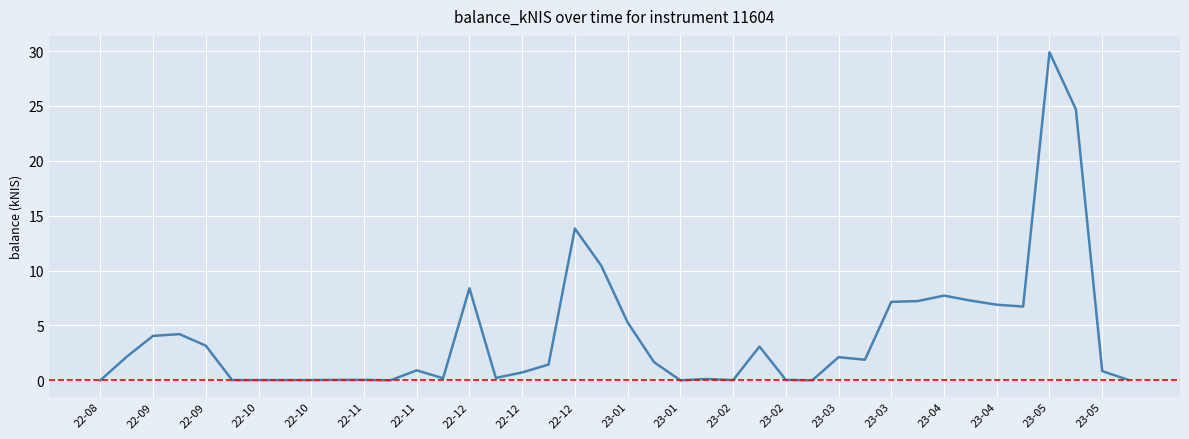

How many lines are shown in the chart?

1